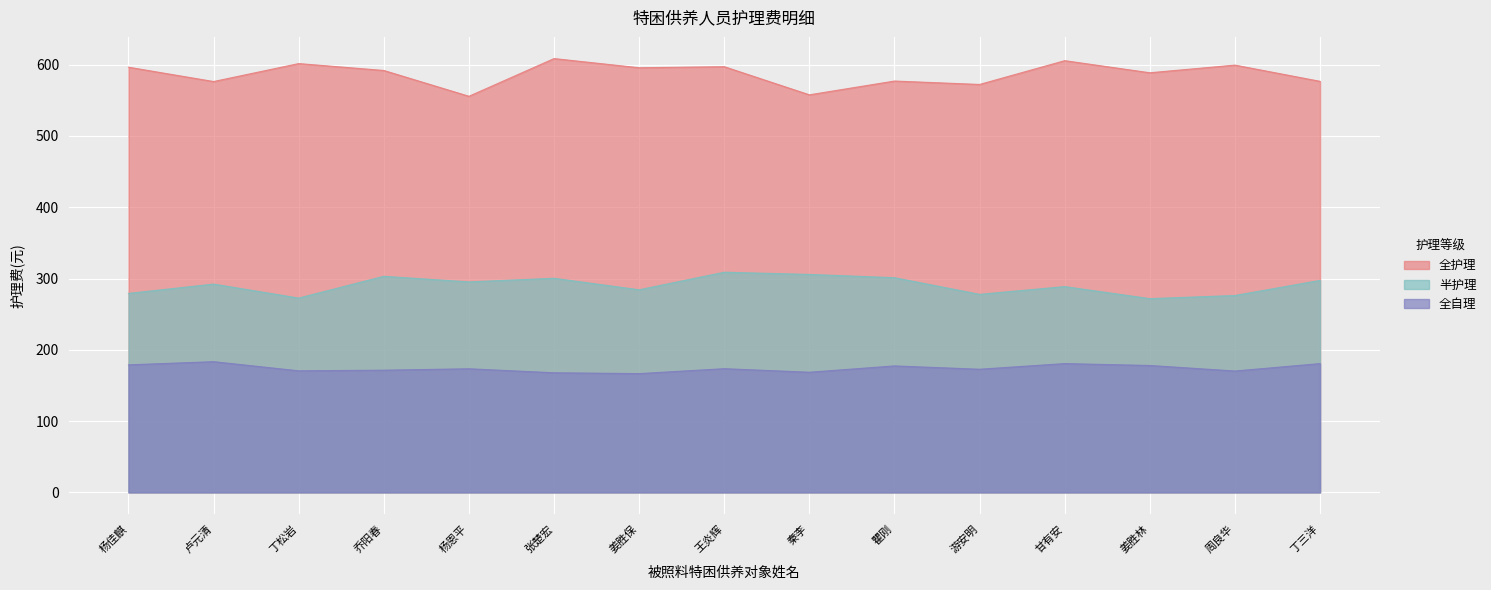

What are all the series names shown in the legend?

全护理, 半护理, 全自理